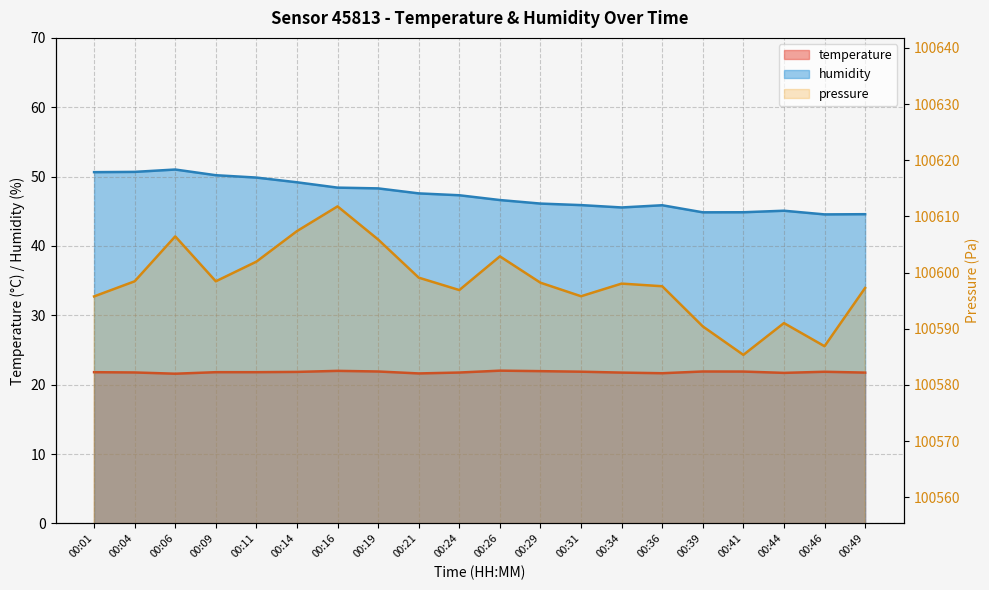

Does the chart display data point markers on the line(s)?

No